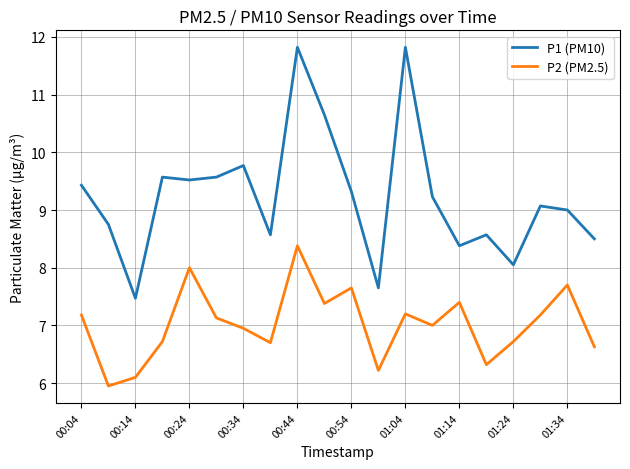

Rank the series by their average value, from highest to lowest.

P1 (PM10), P2 (PM2.5)